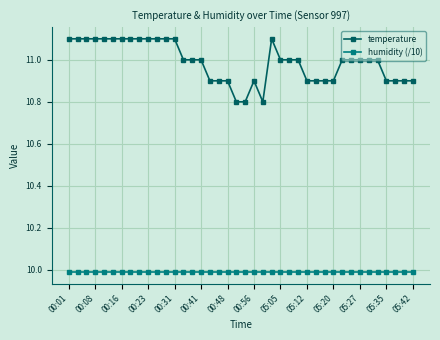

Which series has the largest total across all categories?

temperature